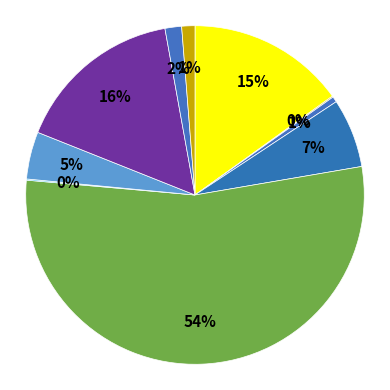

Count the number of slices in the pie.

10